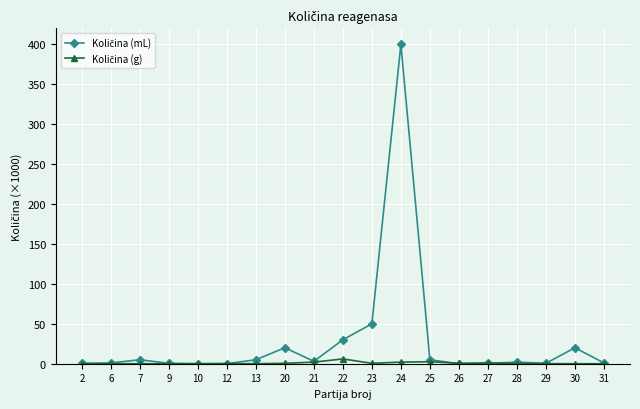

At which category does the chart reach its peak across all series?

24